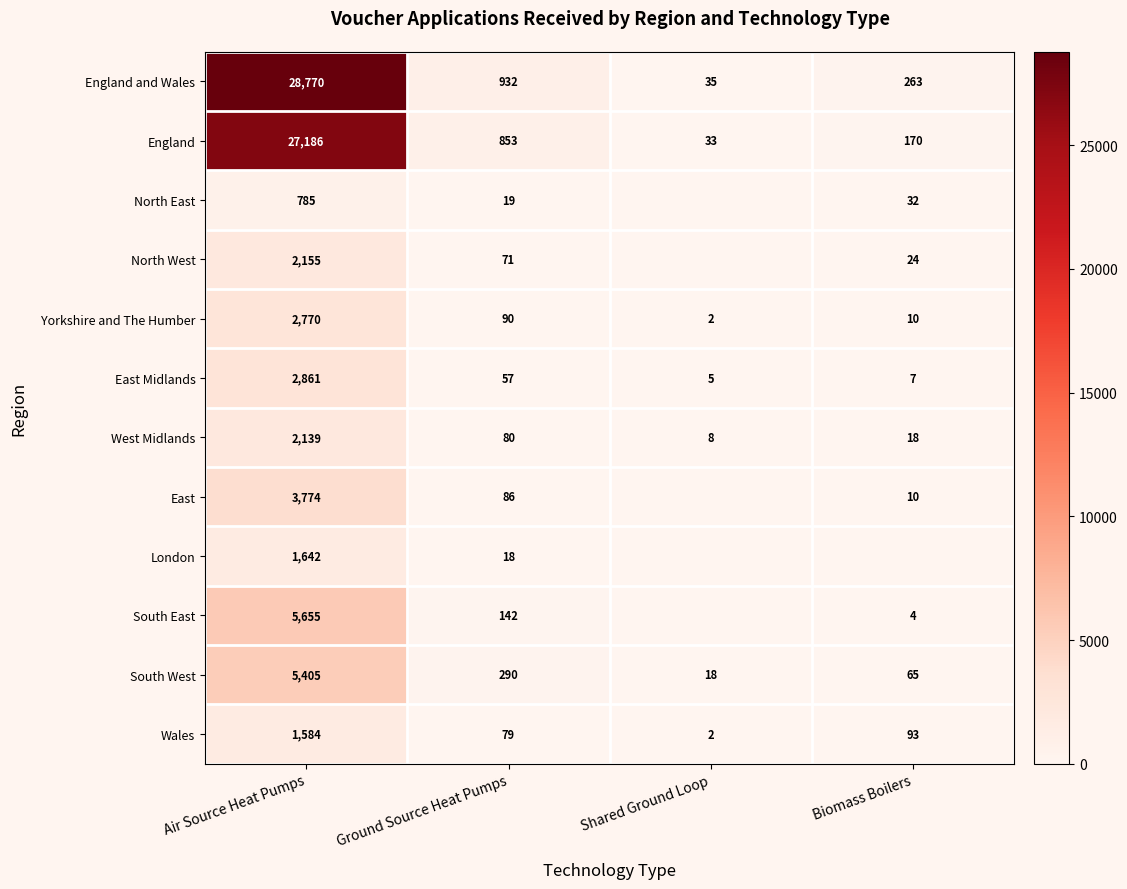

Is the value of South West at Air Source Heat Pumps greater than the value of England at Air Source Heat Pumps?

No